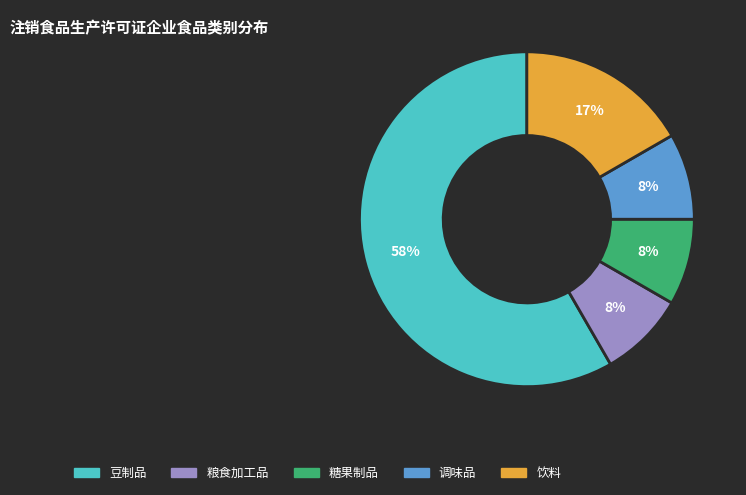

How many segments does this pie chart have?

5